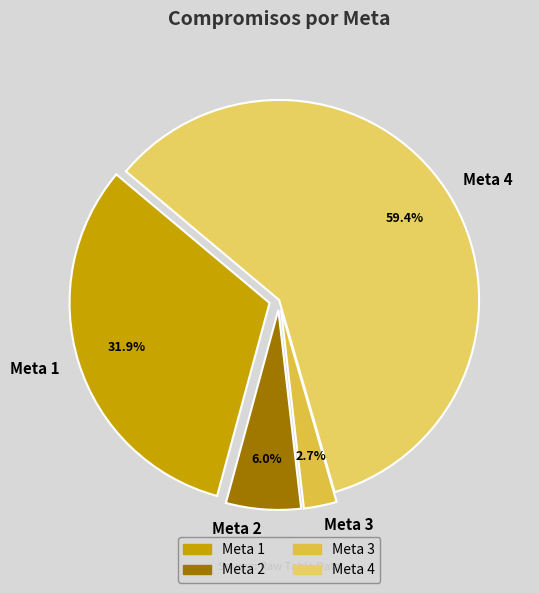

What percentage is the Meta 3 slice, to the nearest percent?

3%